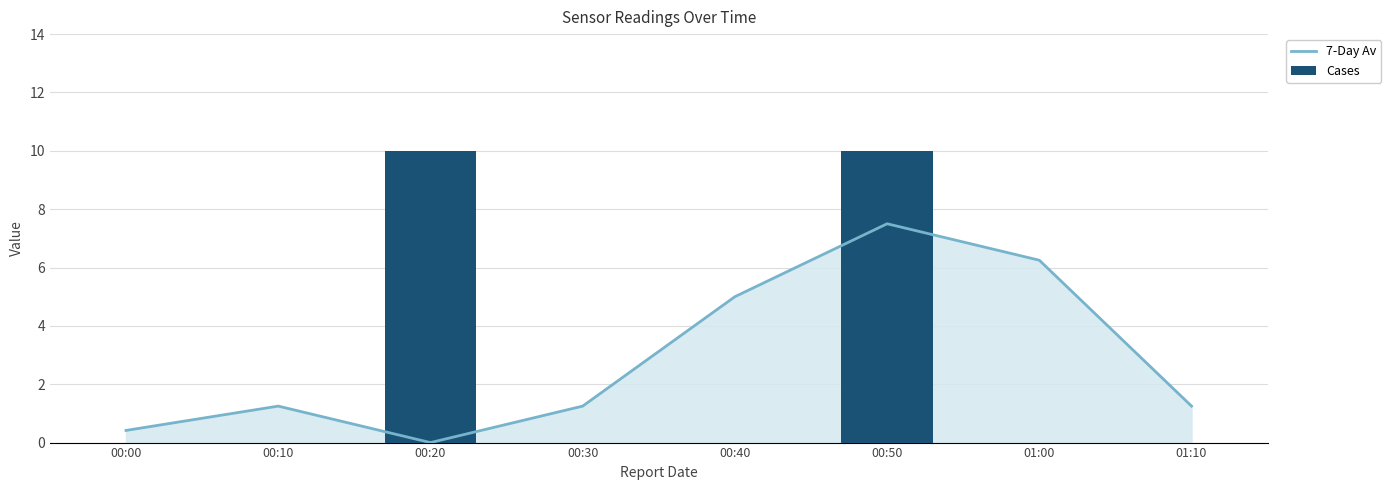

Reading left to right, list all the values displayed in this chart.

7-Day Av: 00:00=0.4	00:10=1.2	00:20=0.0	00:30=1.2	00:40=5.0	00:50=7.5	01:00=6.2	01:10=1.2
Cases: 00:00=0.0	00:10=0.0	00:20=10.0	00:30=0.0	00:40=0.0	00:50=10.0	01:00=0.0	01:10=0.0